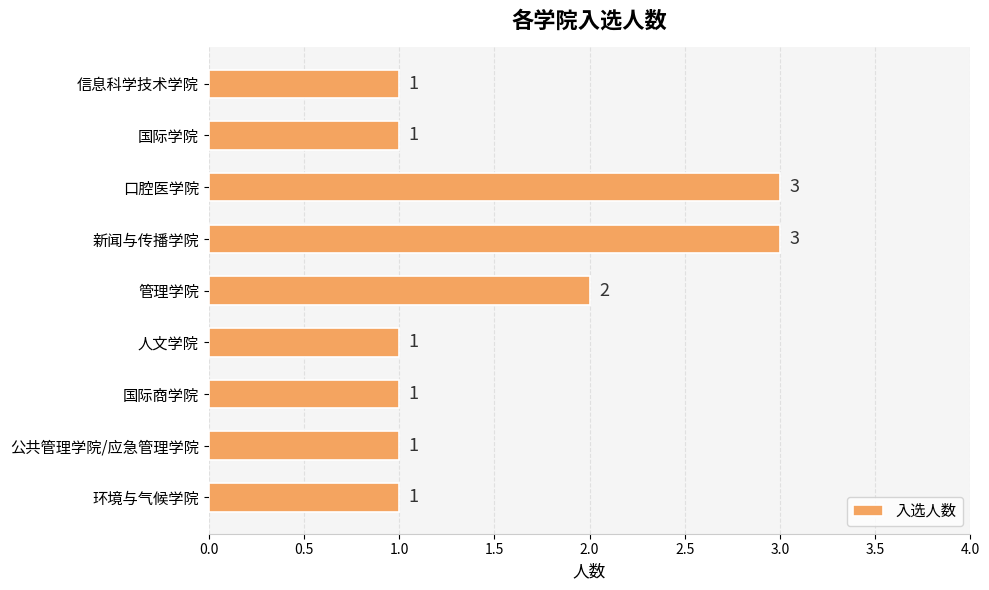

What is the label of the 1st bar from the bottom?

环境与气候学院